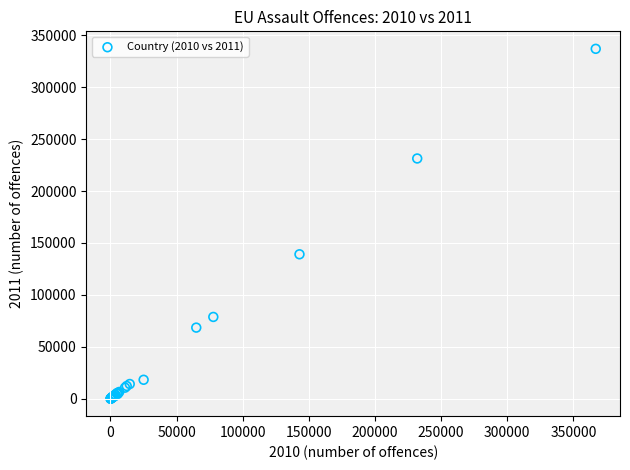

What Y value in the scatter plot is closest to 168485?

139091